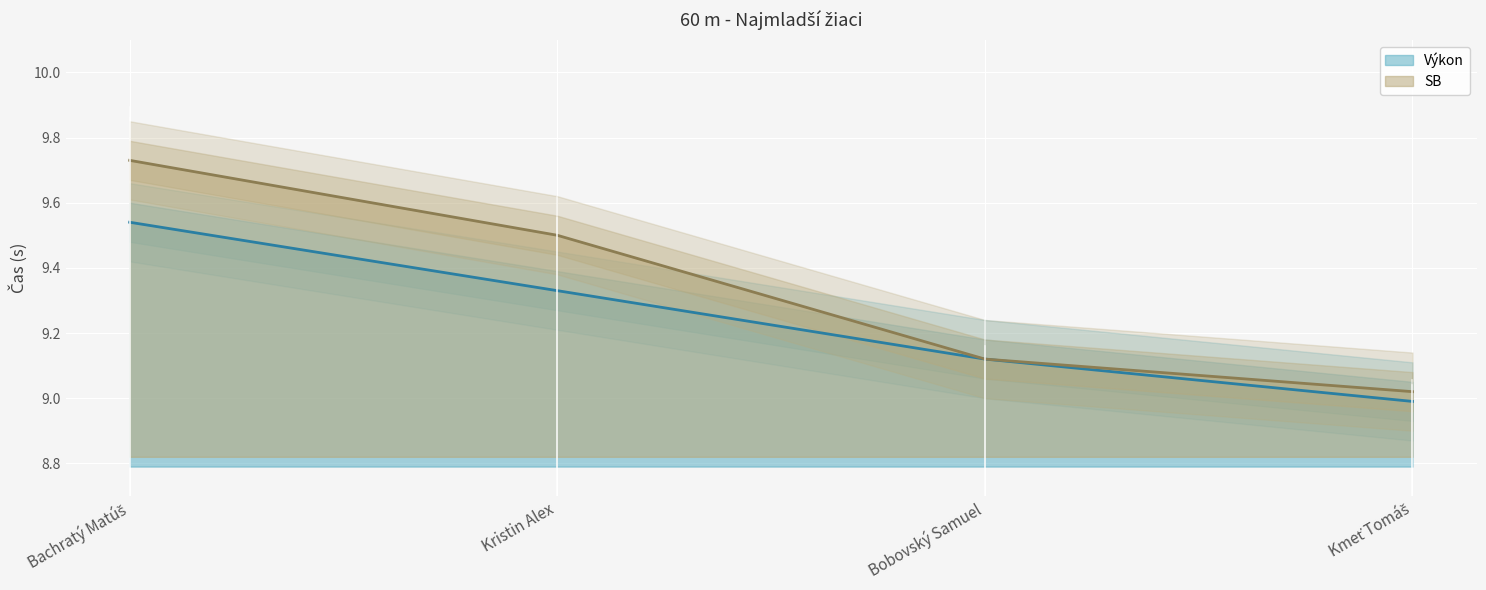

Count the number of categories in the chart.

4